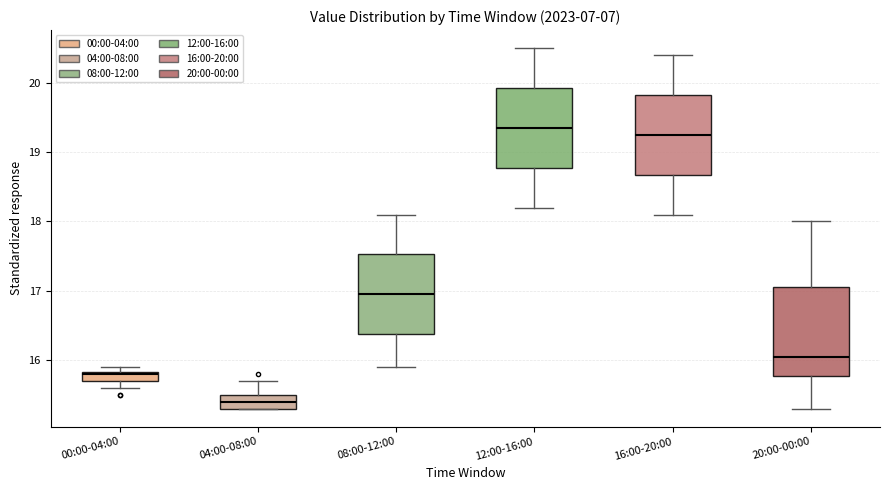

Which box is the tallest, from its lower edge to its upper edge?

20:00-00:00